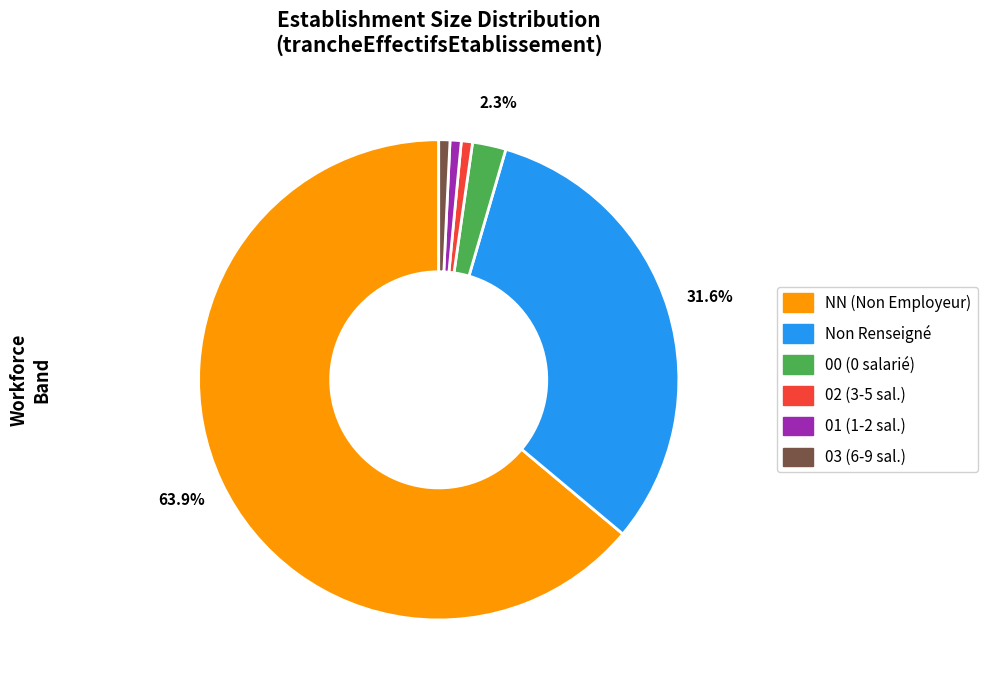

Is there any slice that represents more than half of the pie?

Yes